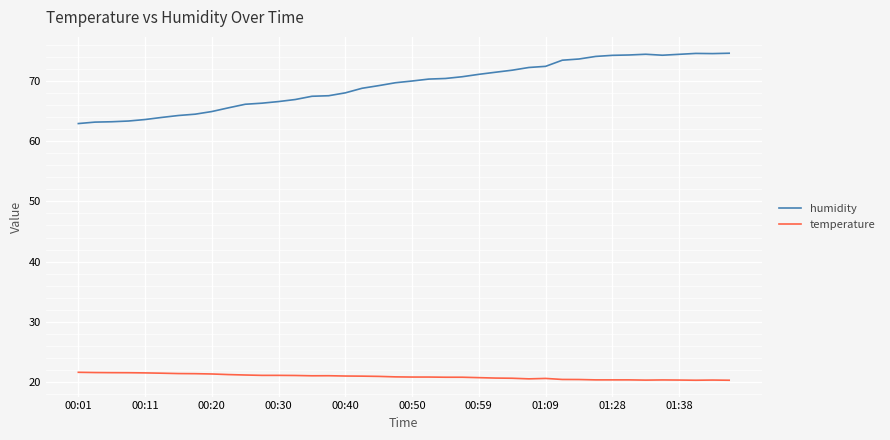

Does the chart display data point markers on the line(s)?

No